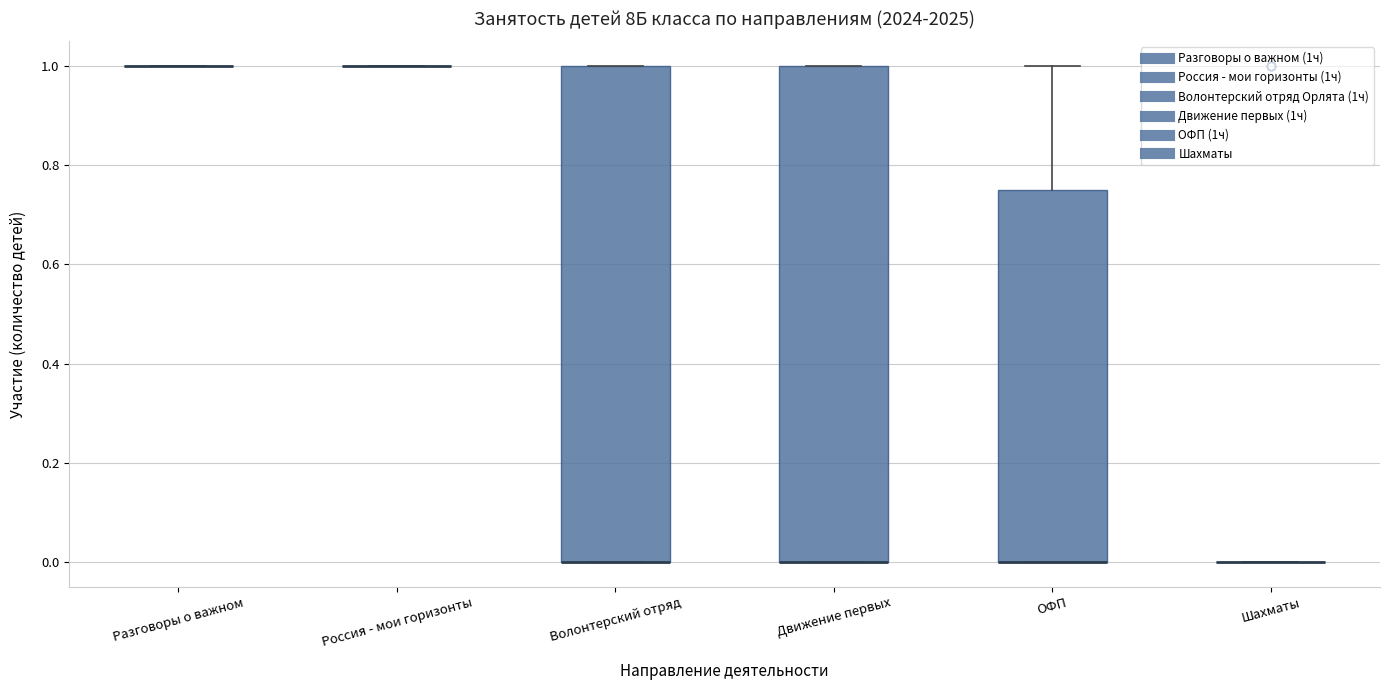

Reading left to right, transcribe this box plot: for each box, give where its median line is, the range the box spans, and where its two whiskers end, as read against the y-axis. The values are not printed on the chart, so give them approximately, as read against the axis.

Разговоры о важном: box collapsed to a line at 1.00, whiskers 1.00 to 1.00
Россия - мои горизонты: box collapsed to a line at 1.00, whiskers 1.00 to 1.00
Волонтерский отряд: median 0.00 (drawn on the box's lower edge), box 0.00 to 1.00, whiskers 0.00 to 1.00
Движение первых: median 0.00 (drawn on the box's lower edge), box 0.00 to 1.00, whiskers 0.00 to 1.00
ОФП: median 0.00 (drawn on the box's lower edge), box 0.00 to 0.76, whiskers 0.00 to 1.00
Шахматы: box collapsed to a line at 0.00, whiskers 0.00 to 0.00